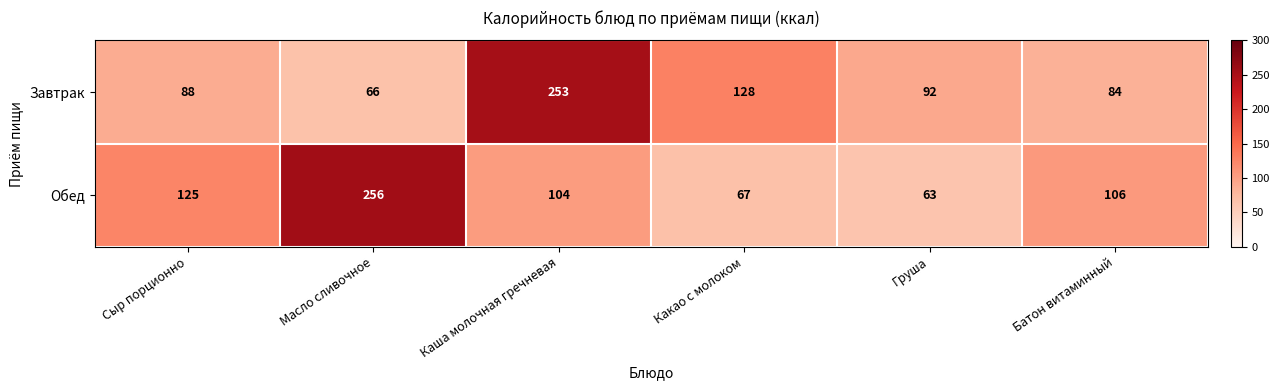

Which series has the widest spread of values?

Обед